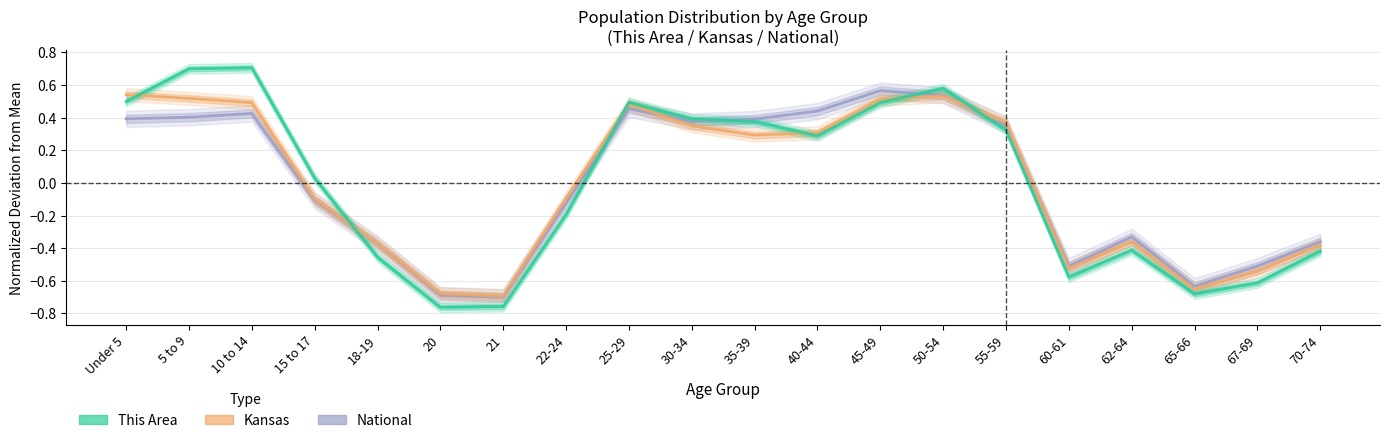

How many intersections are there between This Area and National?

5